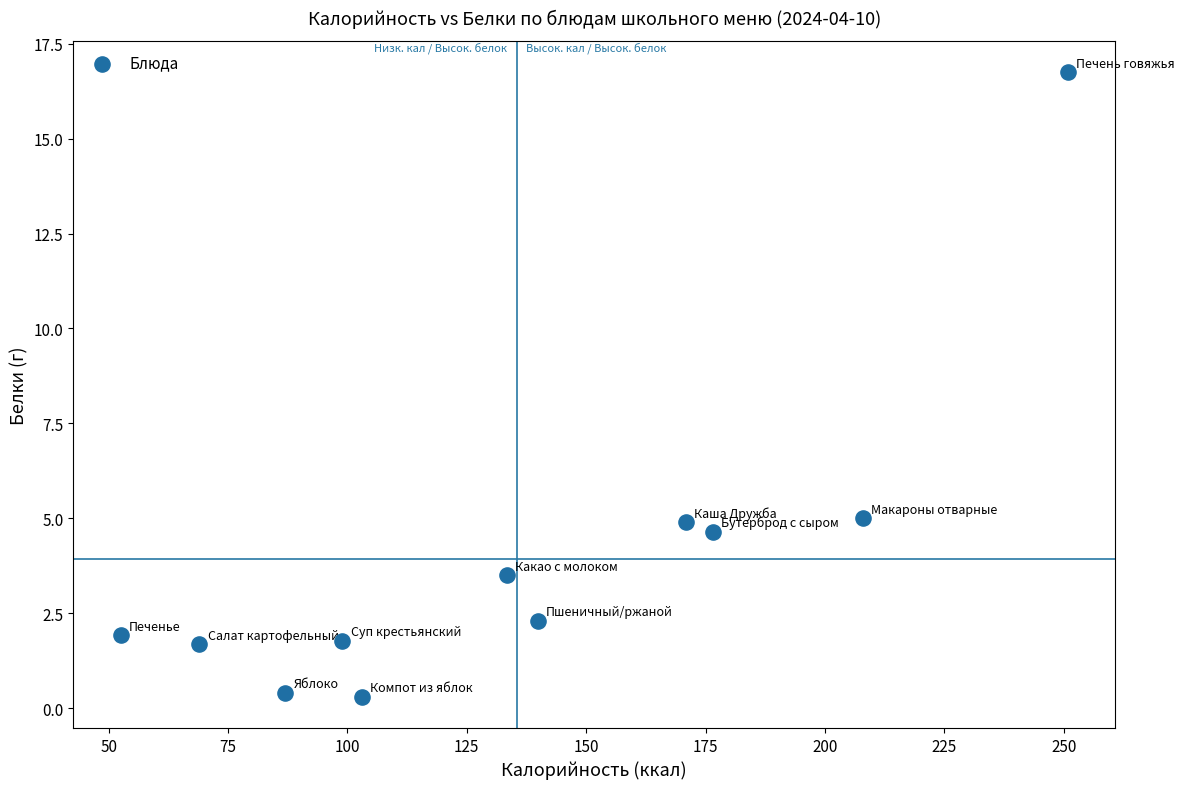

What is the average Y value?

3.9